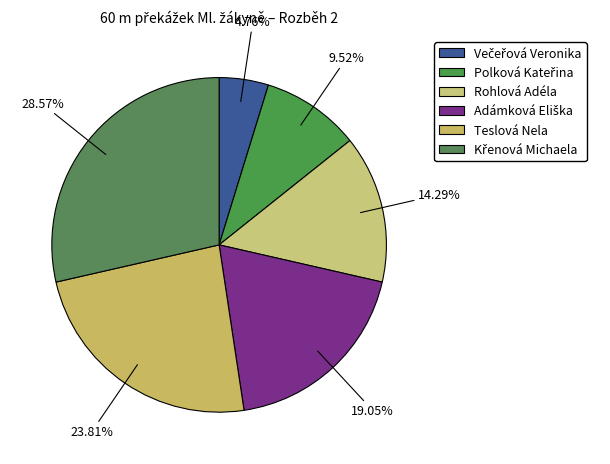

How many slices are in this pie chart?

6